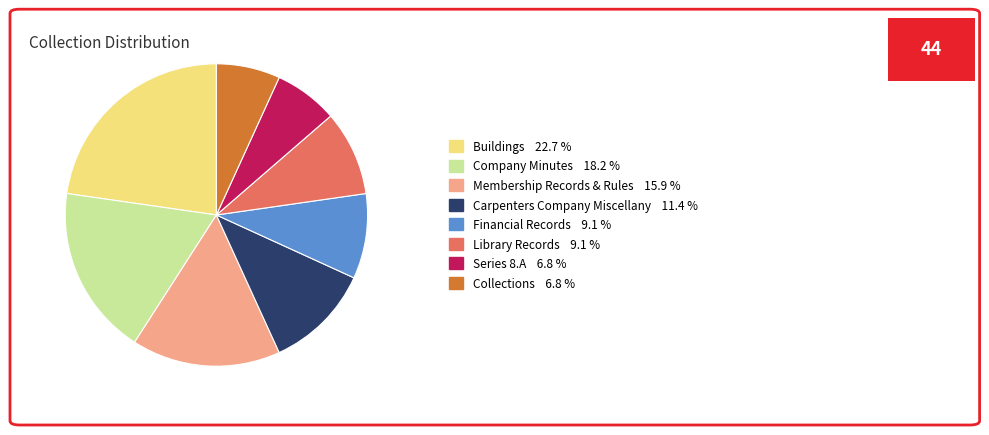

Approximately how many times larger is the value at Financial Records 9.1 % compared to Carpenters Company Miscellany 11.4 %?

0.8